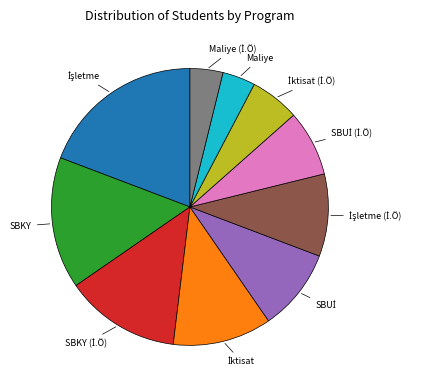

Is there a majority slice in this chart?

No